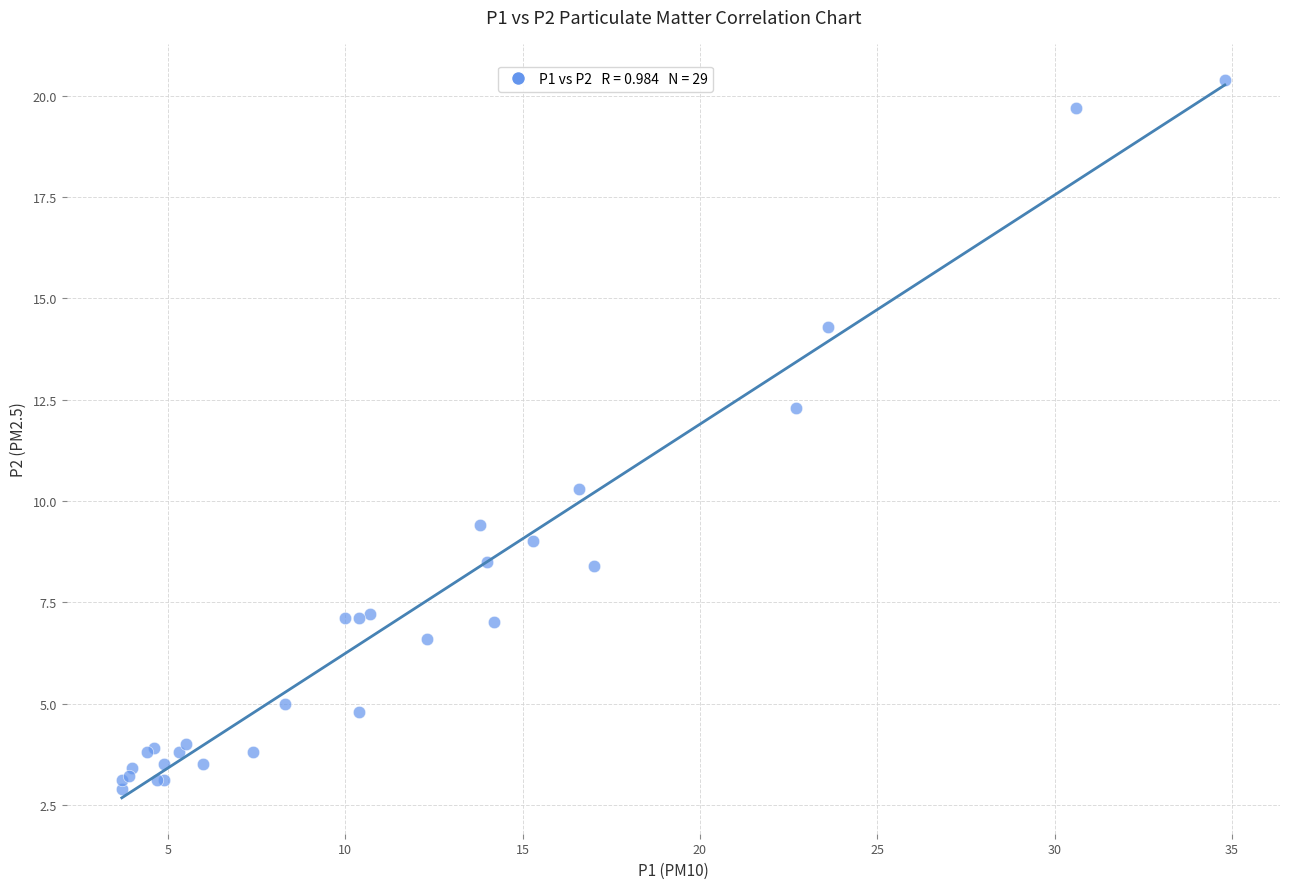

What Y value in the scatter plot is closest to 11?

10.3